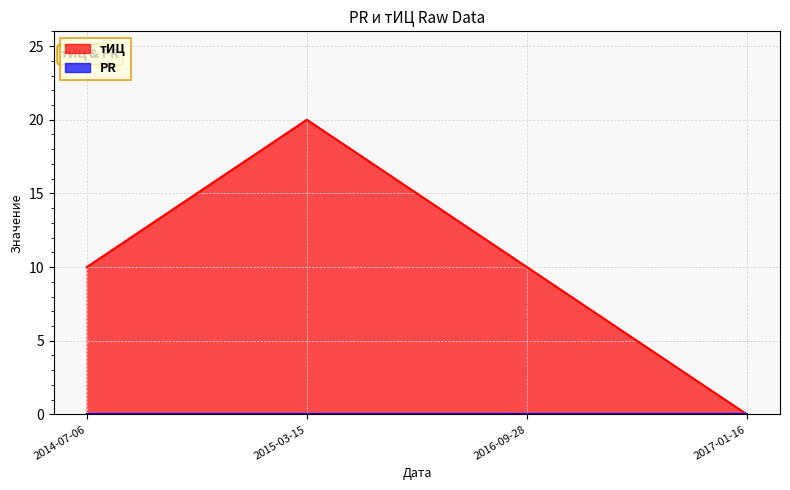

What is the difference between the maximum and minimum values?

20